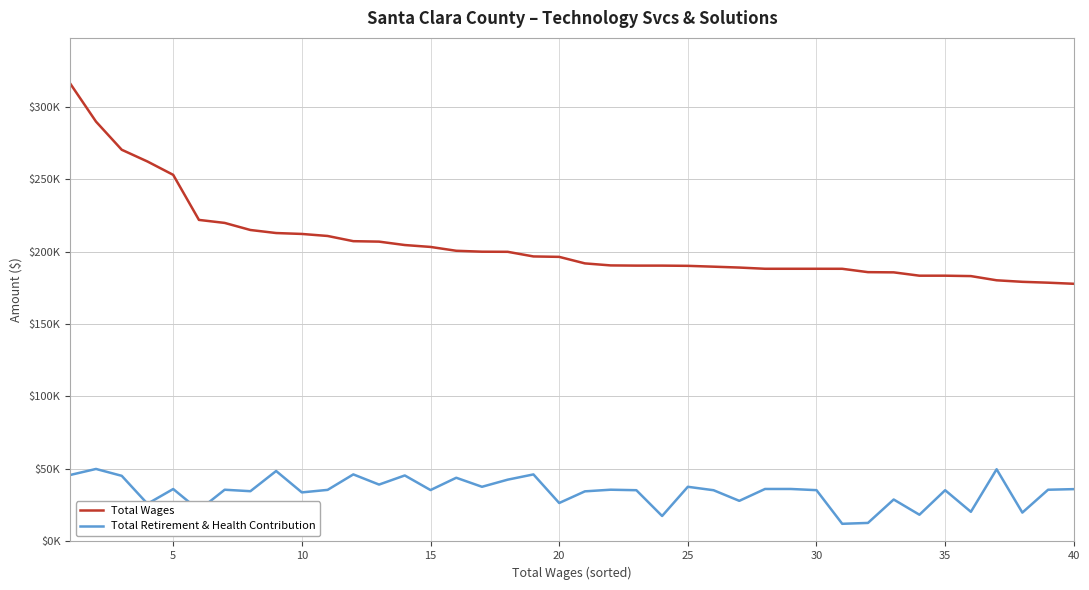

What are all the series names shown in the legend?

Total Wages, Total Retirement & Health Contribution